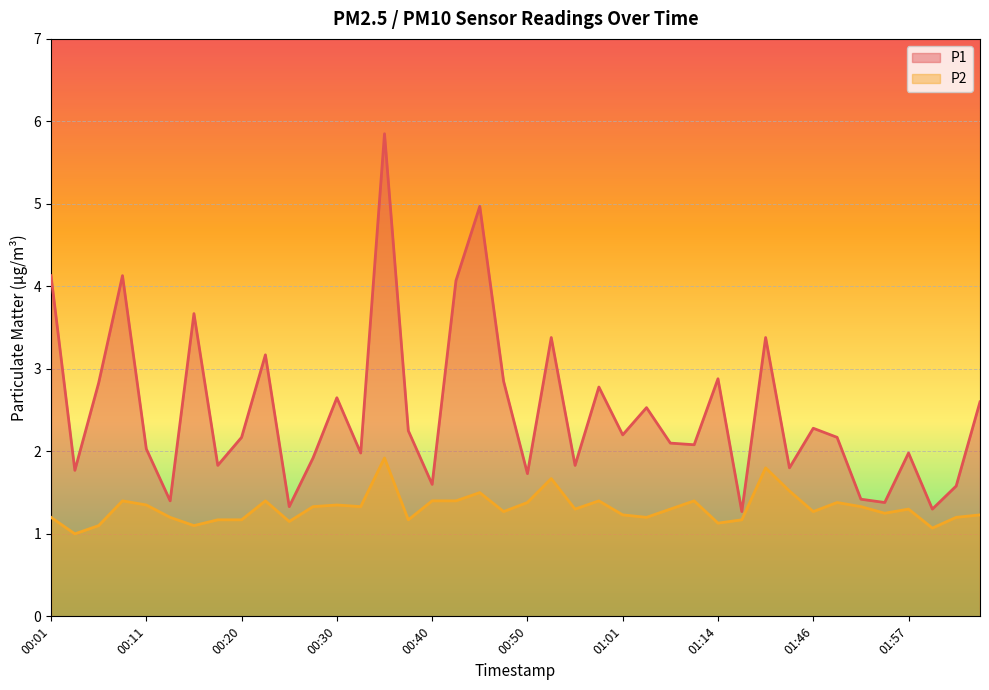

Between 00:18 and 01:17, which series saw the biggest shift?

P1